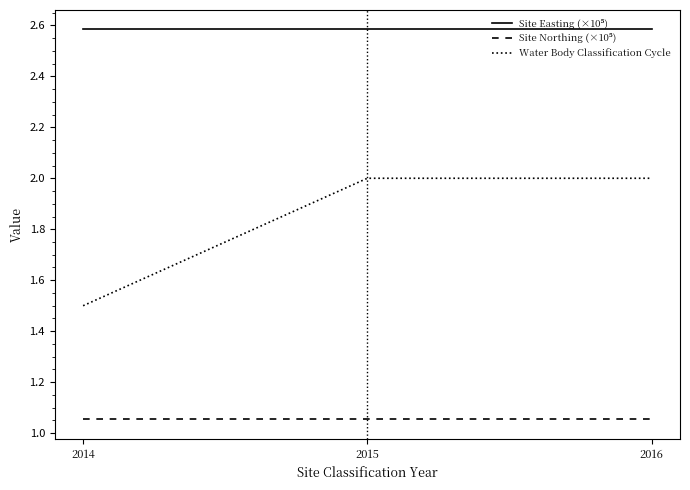

What is the difference between the highest and lowest values at 2016?

1.5